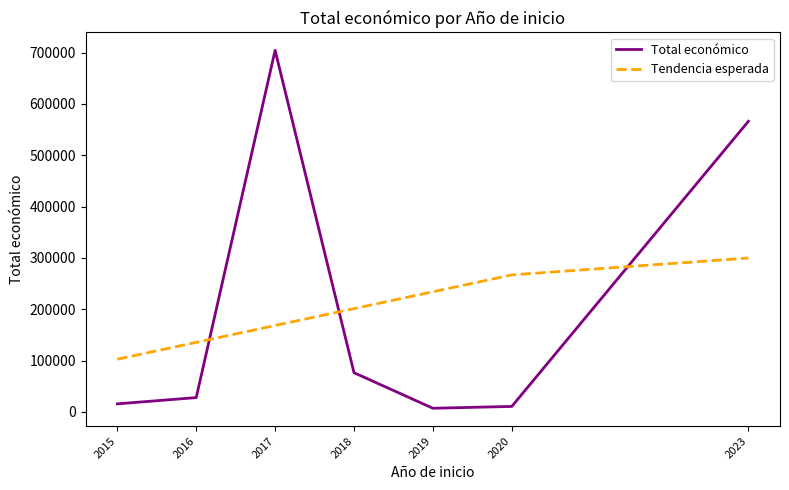

What are all the series names shown in the legend?

Total económico, Tendencia esperada